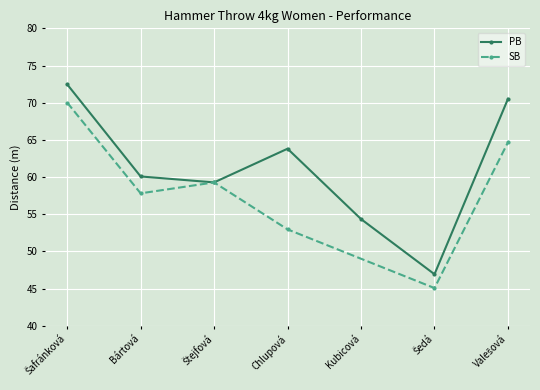

At which category does the chart reach its peak across all series?

Šafránková